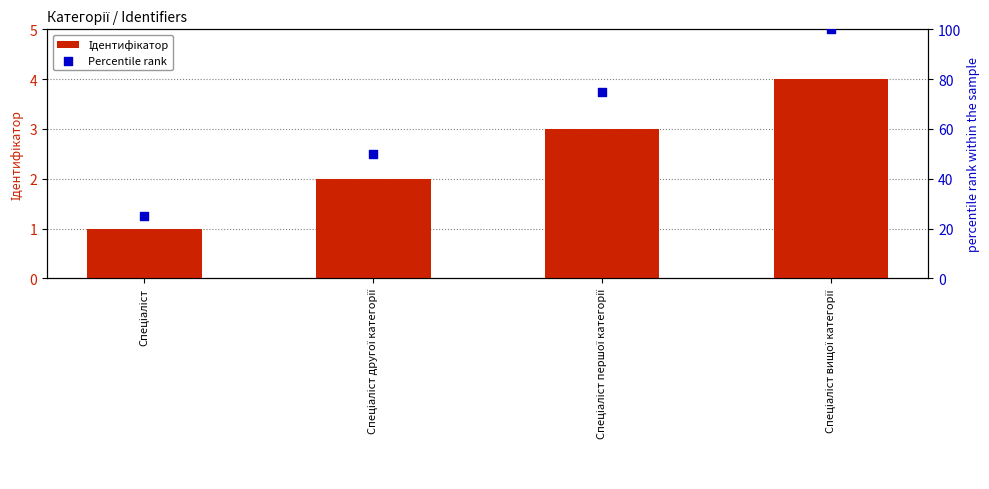

Which series has the largest total across all categories?

Percentile rank